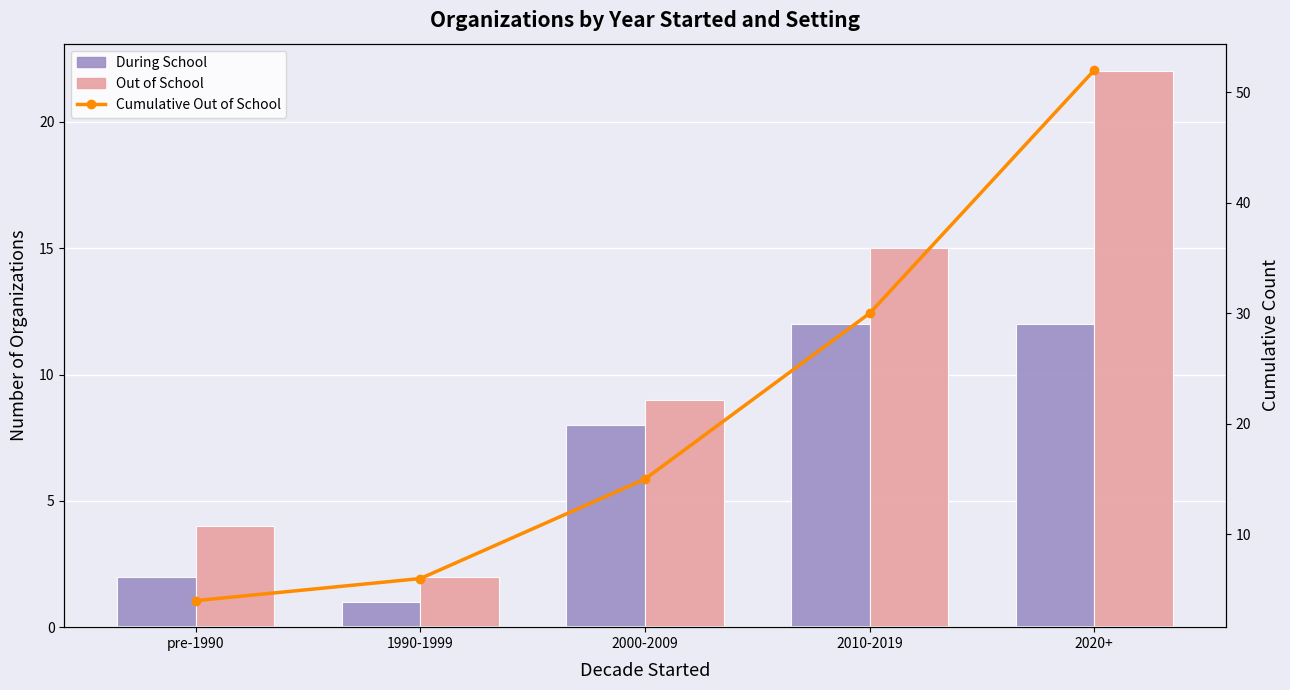

The value of Out of School at 2000-2009 is 9. True or false?

True